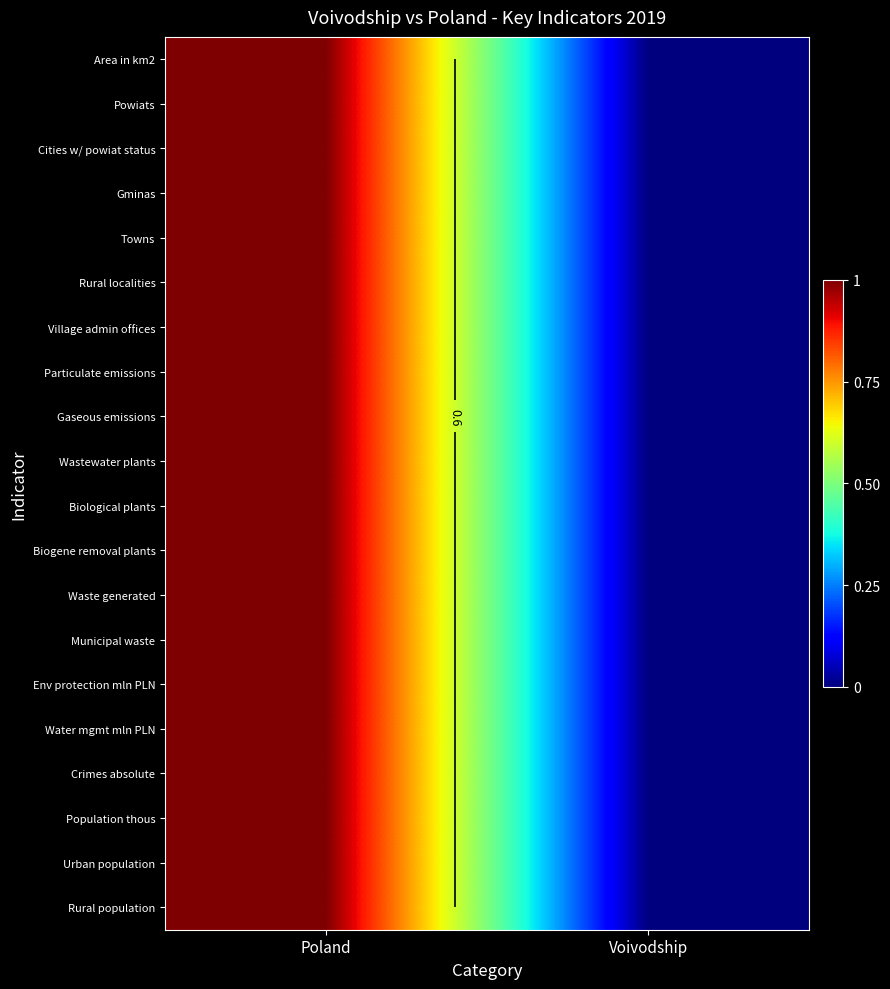

Count the number of categories in the chart.

2